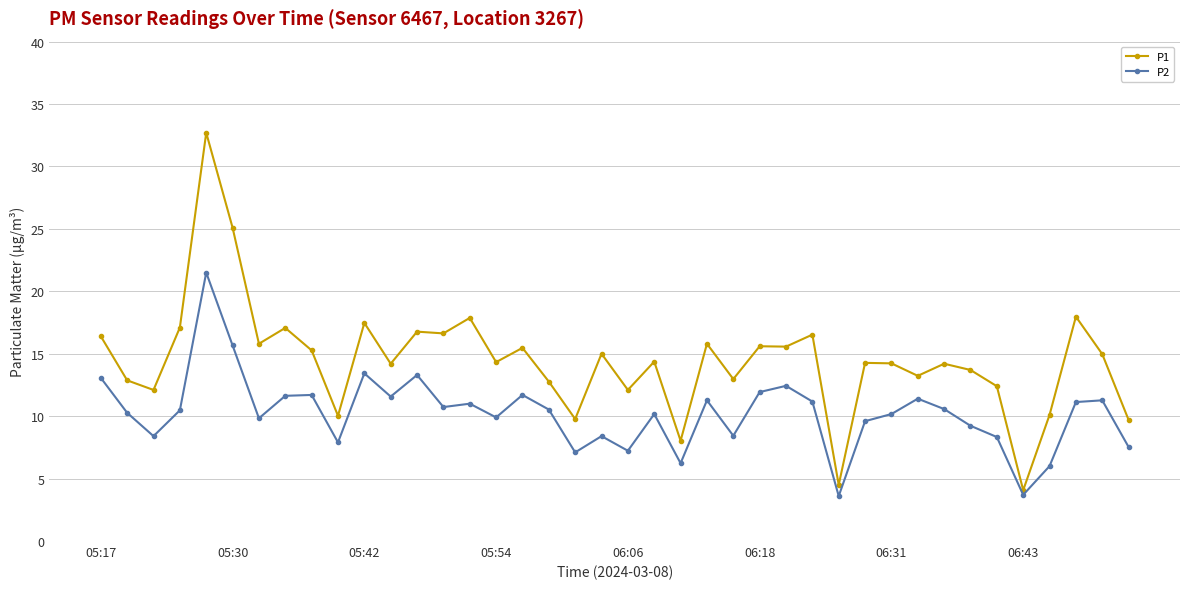

True or false: P1 has more than 2 points higher than both neighbors.

True